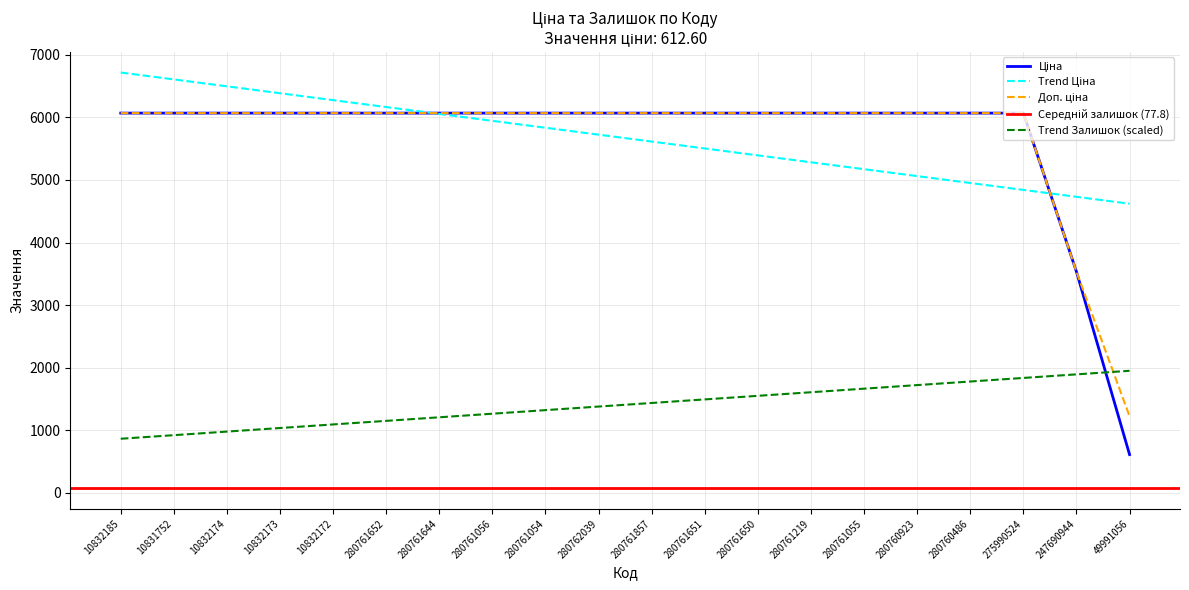

Read the Ціна value at 247690944.

3533.1